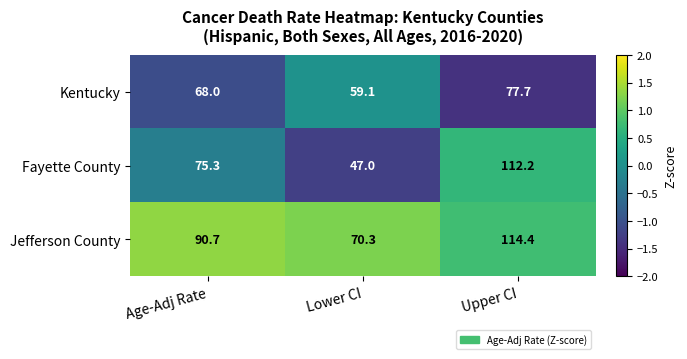

What is the smallest value displayed?

47.0